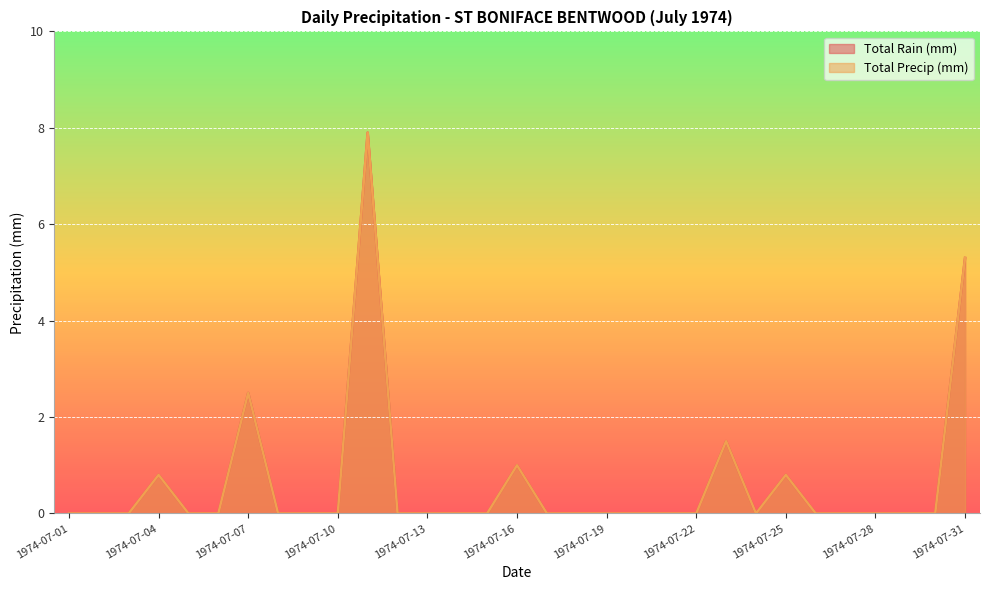

Reading right to left, transcribe all the data shown in this chart.

Total Rain (mm): 5.3	0.0	0.0	0.0	0.0	0.0	0.8	0.0	1.5	0.0	0.0	0.0	0.0	0.0	0.0	1.0	0.0	0.0	0.0	0.0	7.9	0.0	0.0	0.0	2.5	0.0	0.0	0.8	0.0	0.0	0.0
Total Precip (mm): 5.3	0.0	0.0	0.0	0.0	0.0	0.8	0.0	1.5	0.0	0.0	0.0	0.0	0.0	0.0	1.0	0.0	0.0	0.0	0.0	7.9	0.0	0.0	0.0	2.5	0.0	0.0	0.8	0.0	0.0	0.0